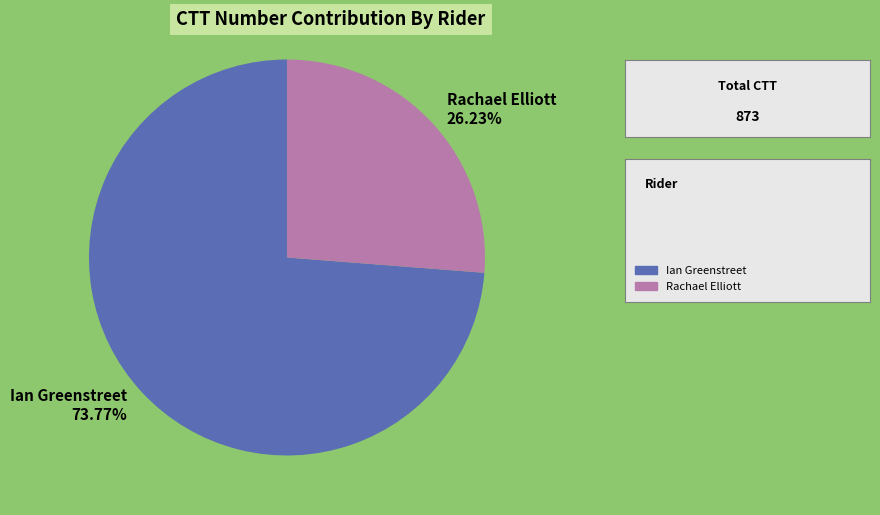

Approximately how many times larger is the value at Rachael Elliott compared to Ian Greenstreet?

0.4